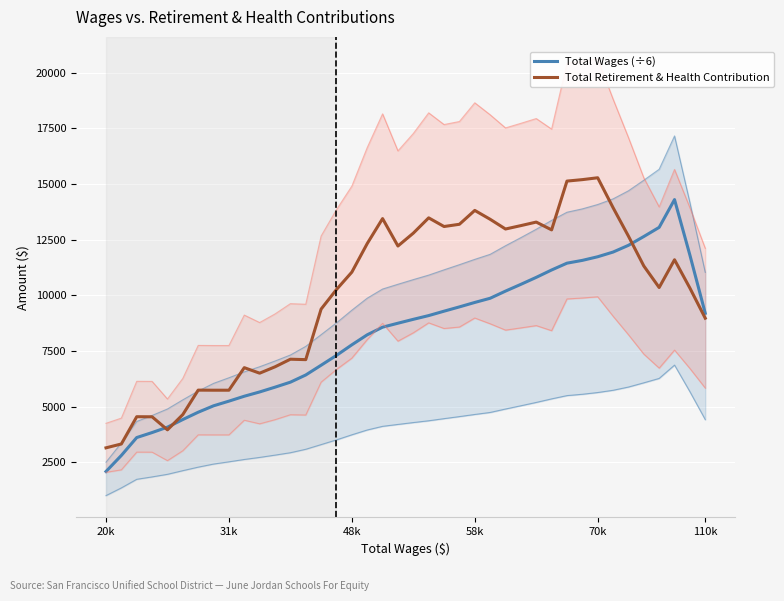

What is the maximum value for Total Wages (÷6)?

14298.7